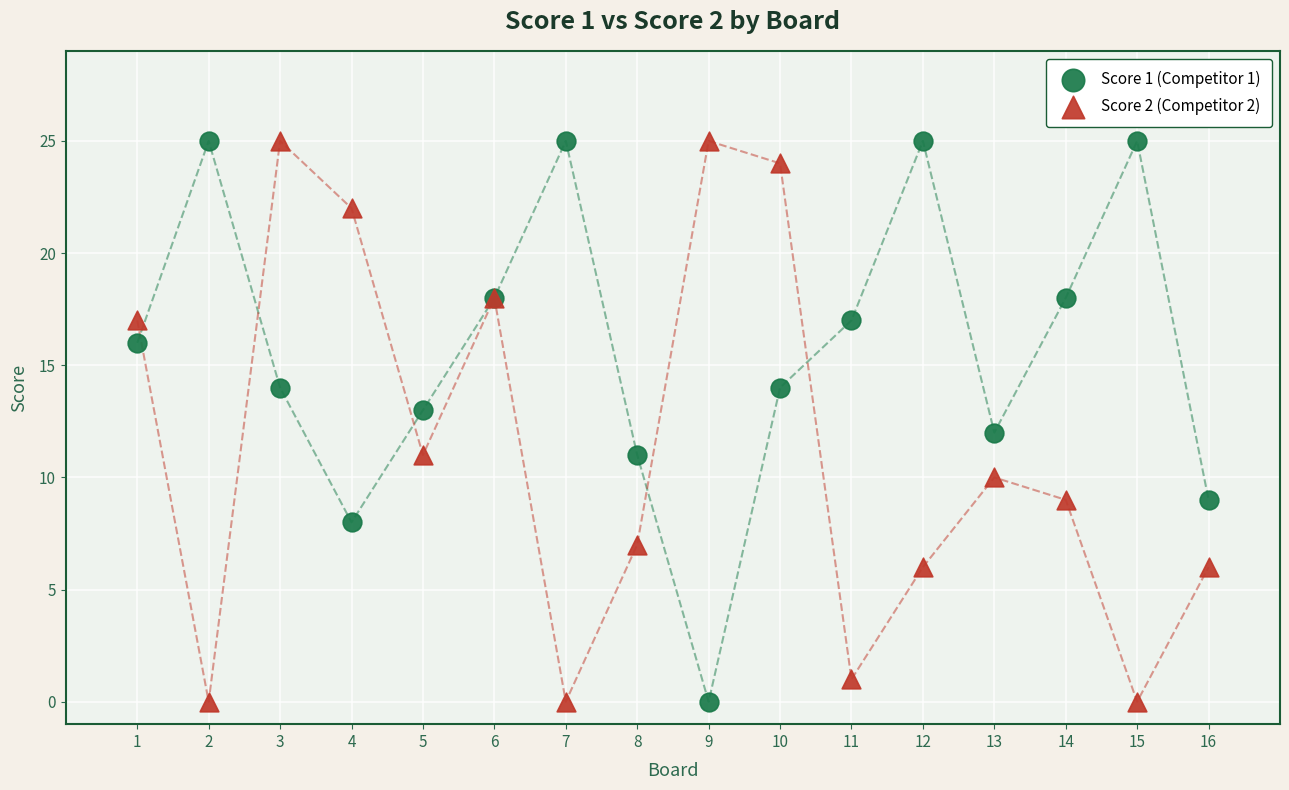

What is the X range (max minus min) for the scatter plot?

15